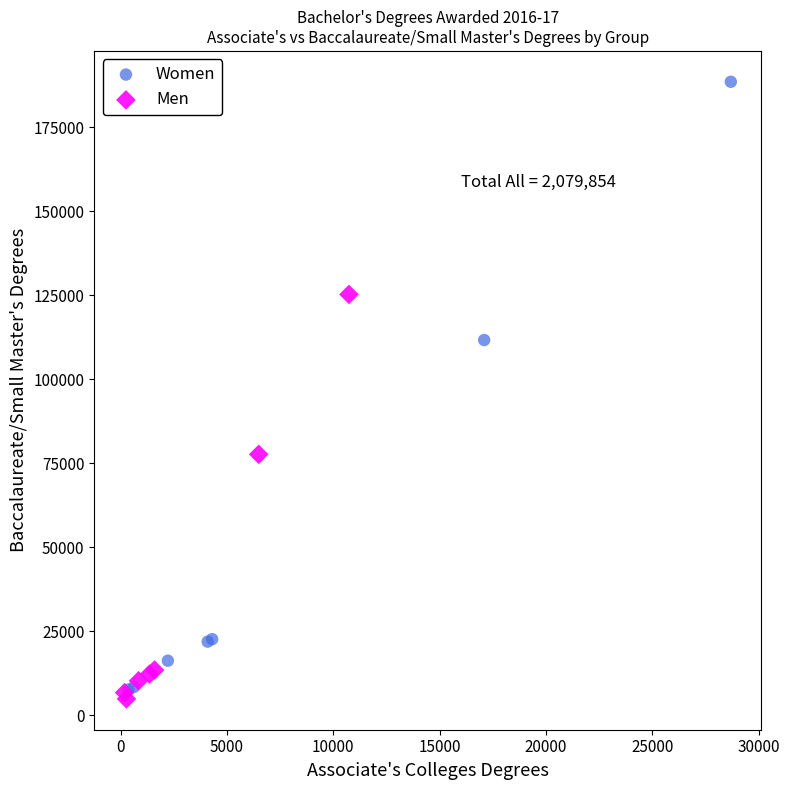

Which series contains the highest Y value?

Women